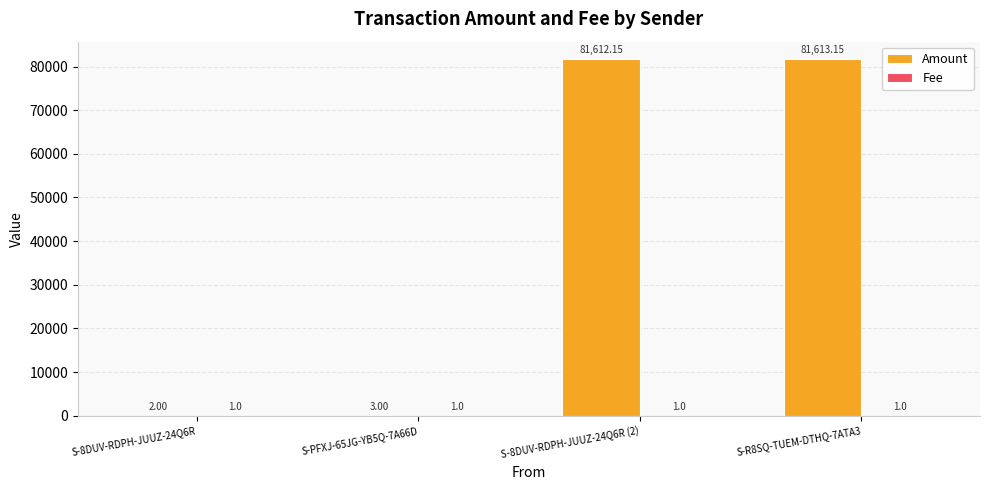

Between S-PFXJ-65JG-YB5Q-7A66D and S-R8SQ-TUEM-DTHQ-7ATA3, which series saw the biggest shift?

Amount